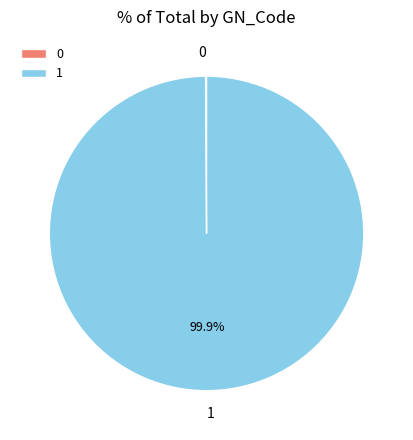

Which slice represents more than half of the pie?

1